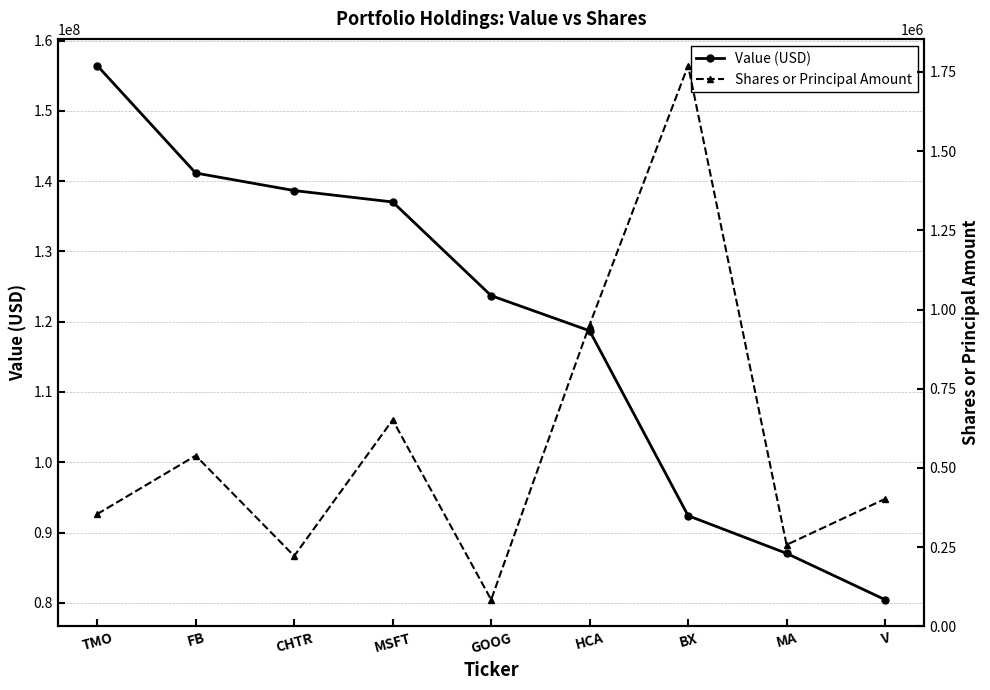

At which label does Value (USD) reach its peak?

TMO